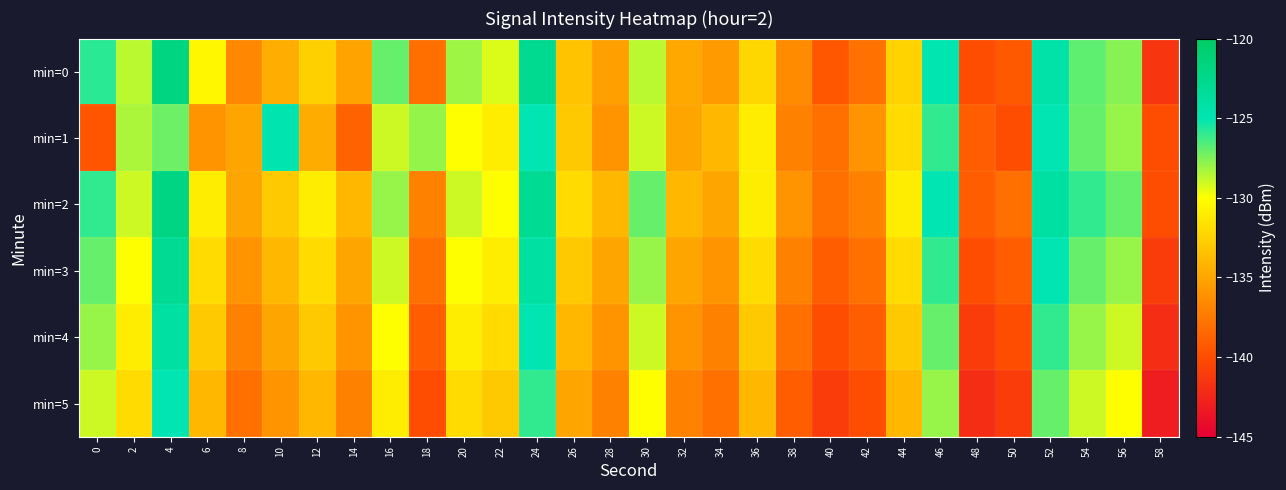

Between 24 and 30, which series saw the biggest shift?

min=0